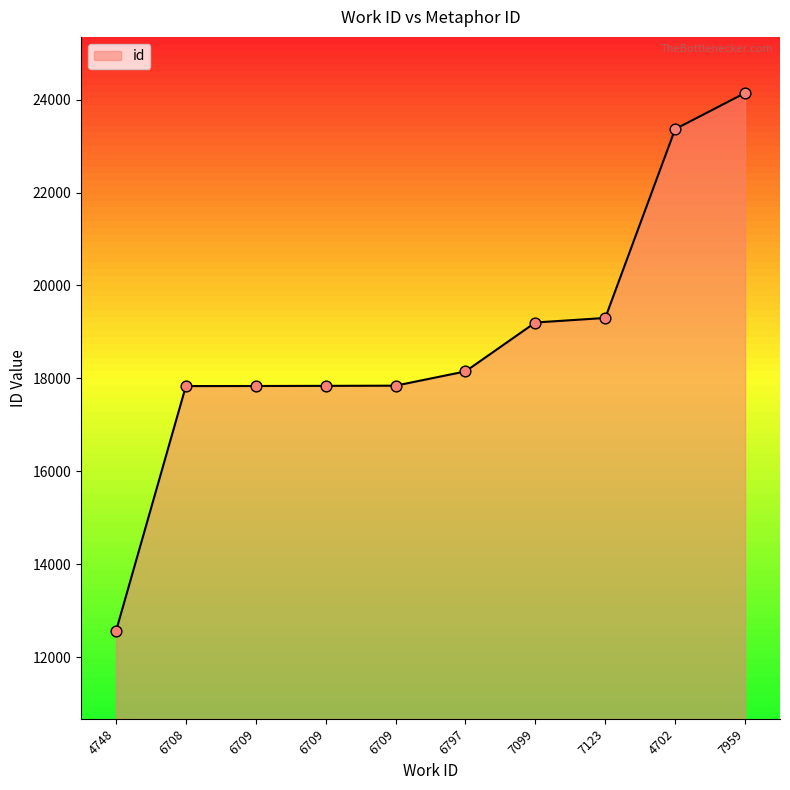

Between 7123 and 7099, which is larger?

7123